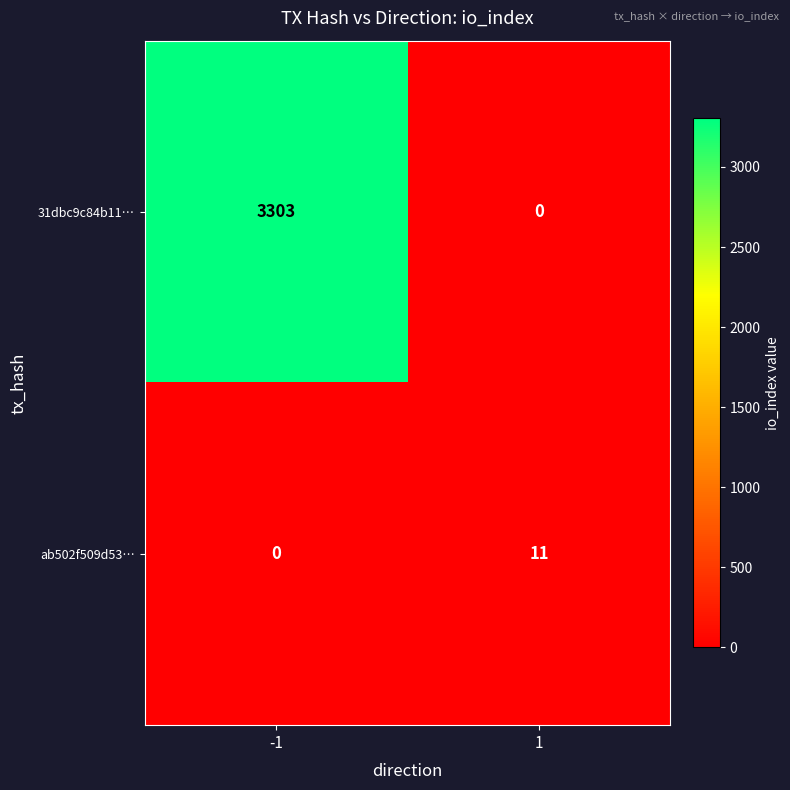

Reading left to right, extract all data points from this chart.

31dbc9c84b11…: 3303	0
ab502f509d53…: 0	11